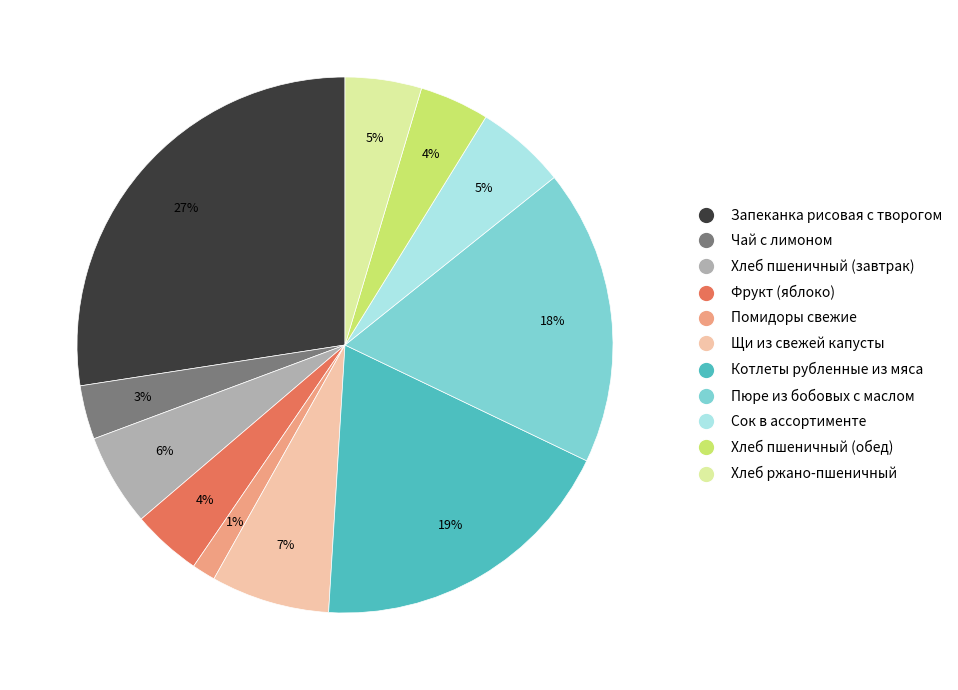

True or false: Фрукт (яблоко) accounts for 4% of the total.

True